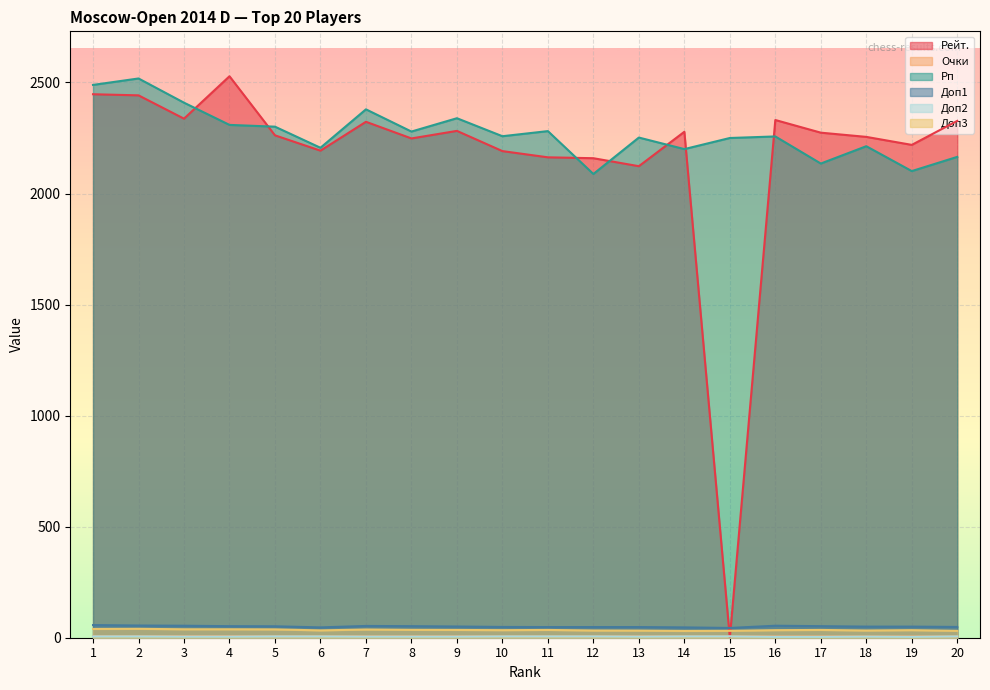

Is it true that Рп equals 2309.0 at 4?

True